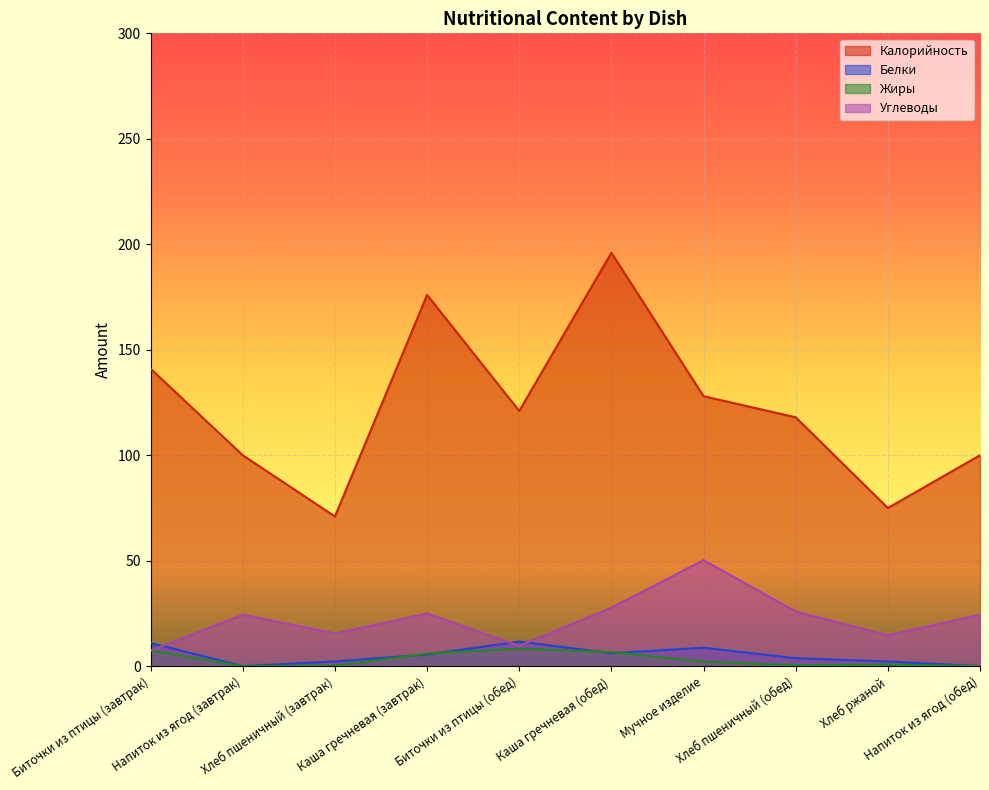

At which category is the sum across all series the highest?

Каша гречневая (обед)